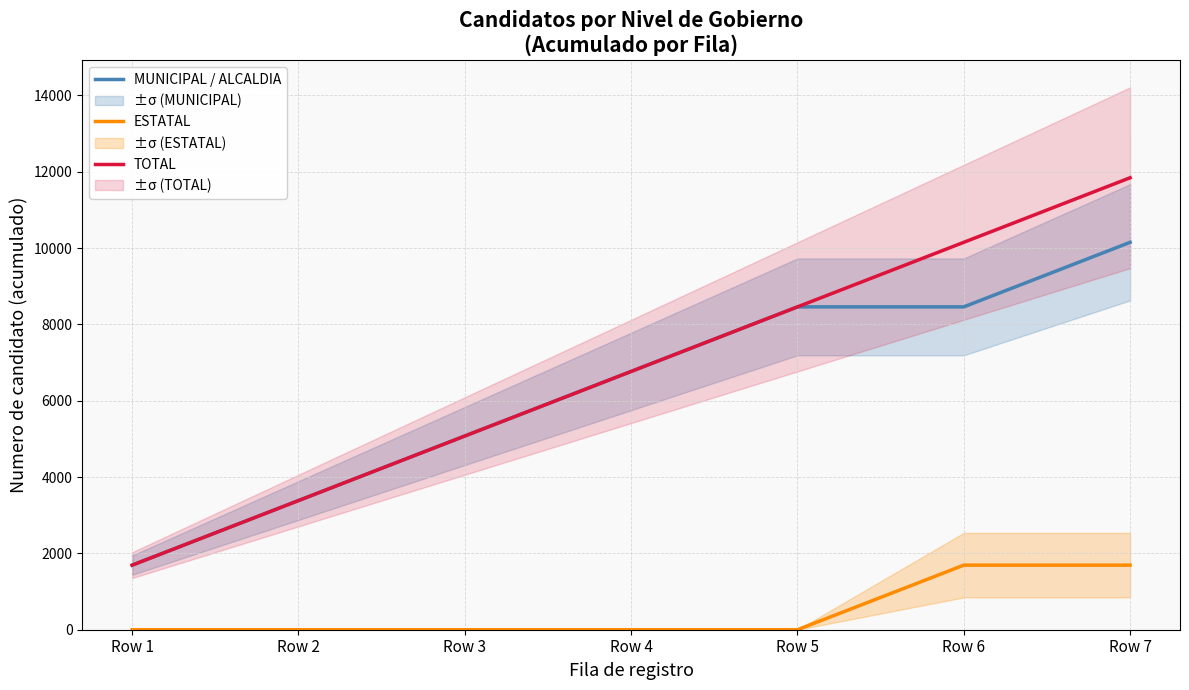

Reading left to right, transcribe all the data shown in this chart.

MUNICIPAL / ALCALDIA: 1692	3384	5076	6768	8460	8460	10152
ESTATAL: 0	0	0	0	0	1692	1692
TOTAL: 1692	3384	5076	6768	8460	10152	11844